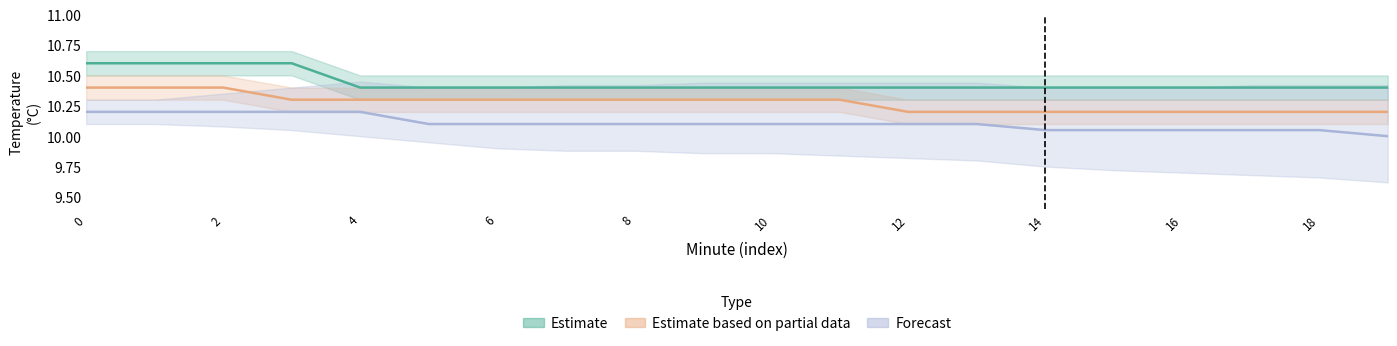

The Estimate series shows 10.4 at 12. True or false?

True